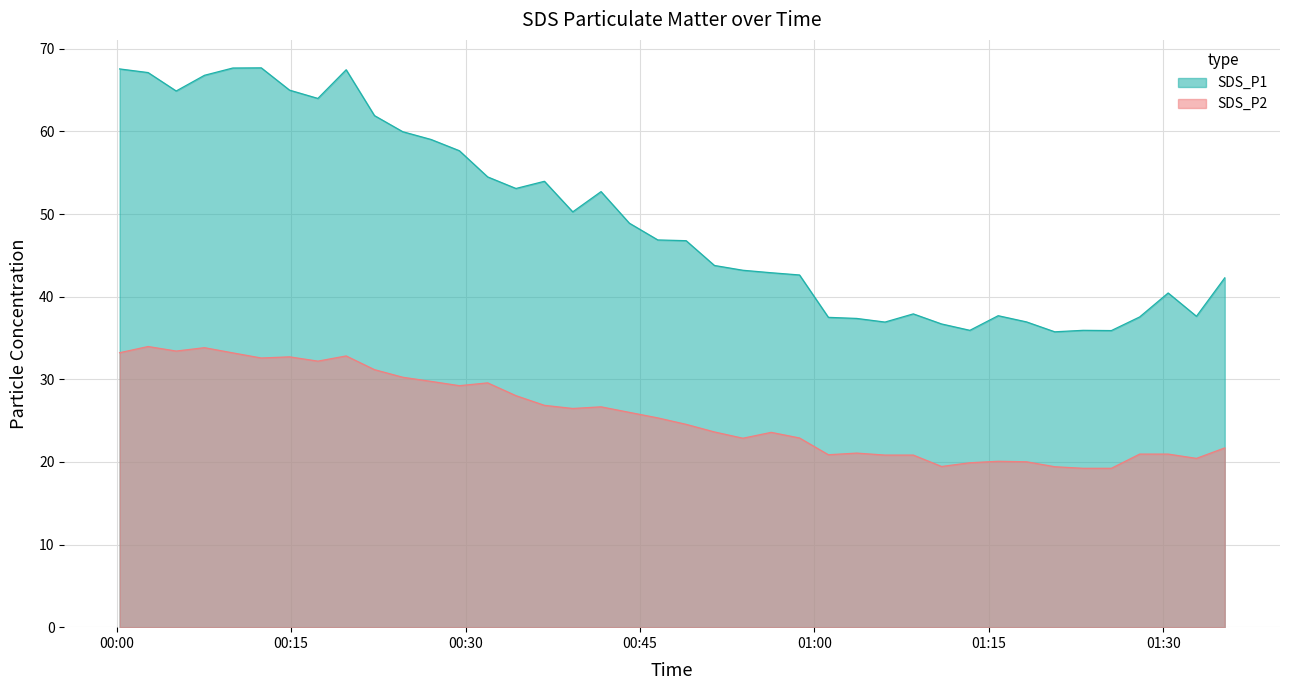

What is the total value across all series at 2023/10/27 00:46:32?

72.2